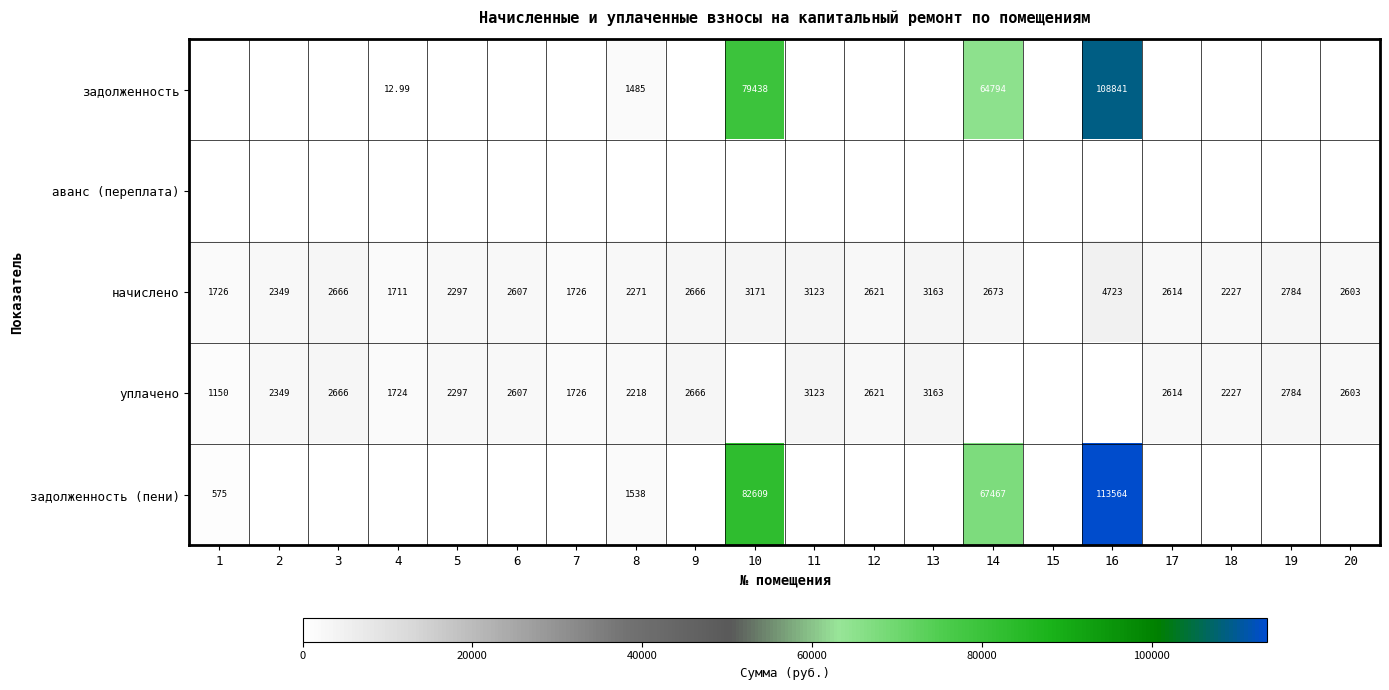

Where does the начислено series first go above 2614?

3